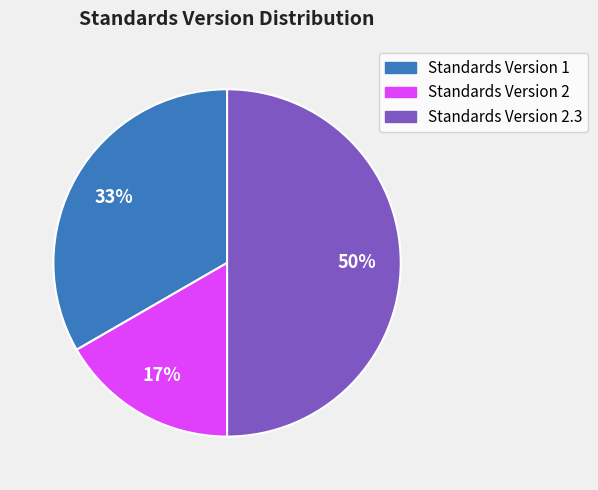

To the nearest percent, what is the average slice percentage?

33%